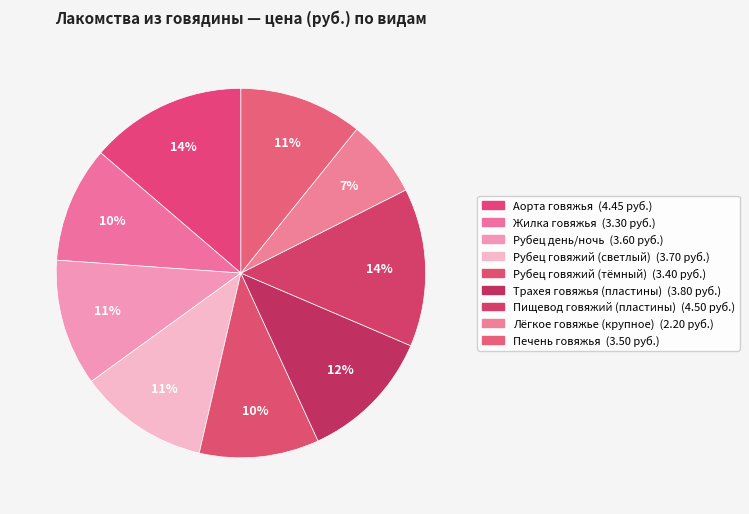

Count the number of slices in the pie.

9